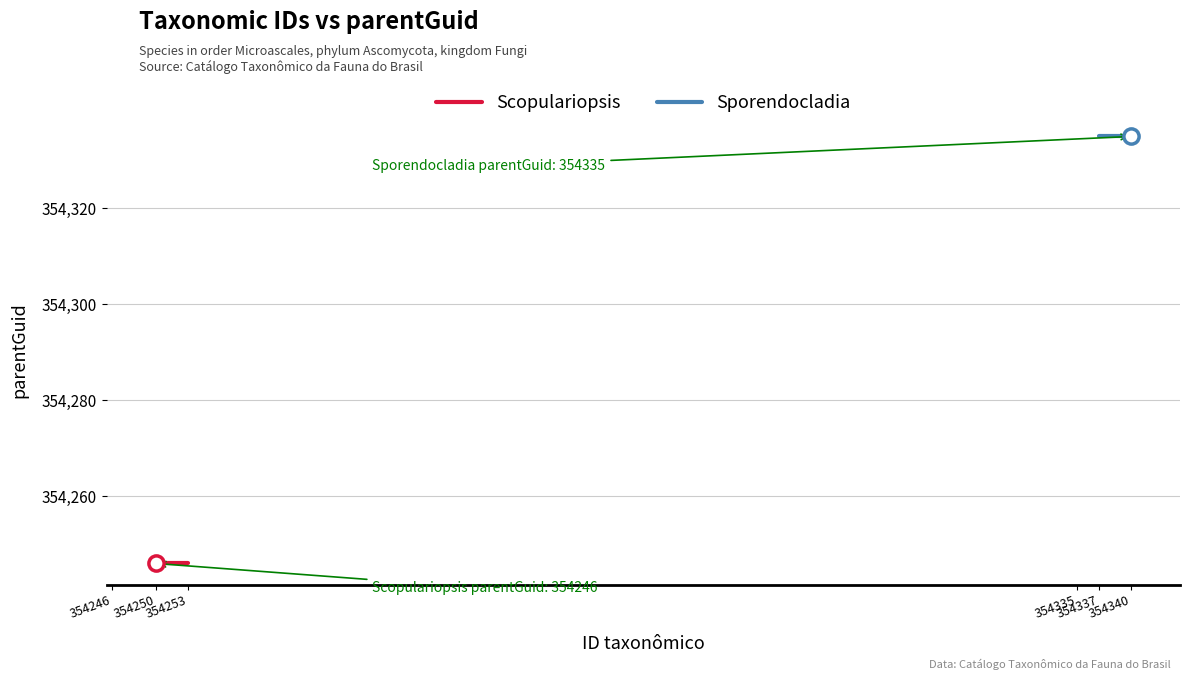

Which series reaches the minimum Y coordinate?

Scopulariopsis